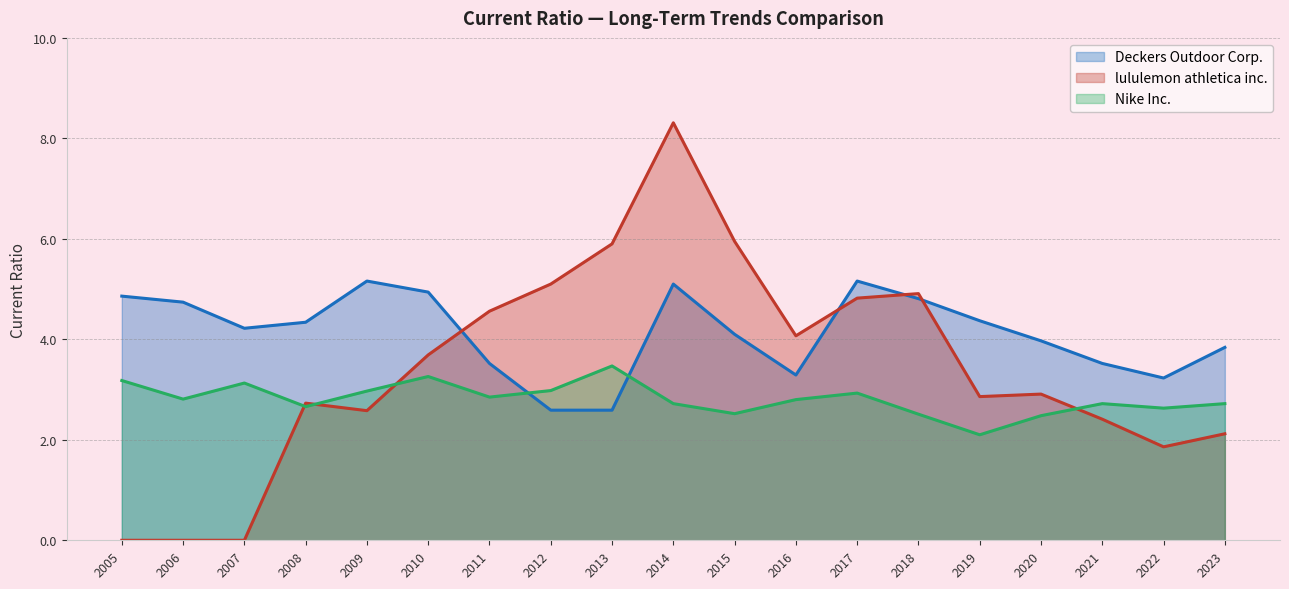

How many times do Nike Inc. and lululemon athletica inc. cross each other?

4